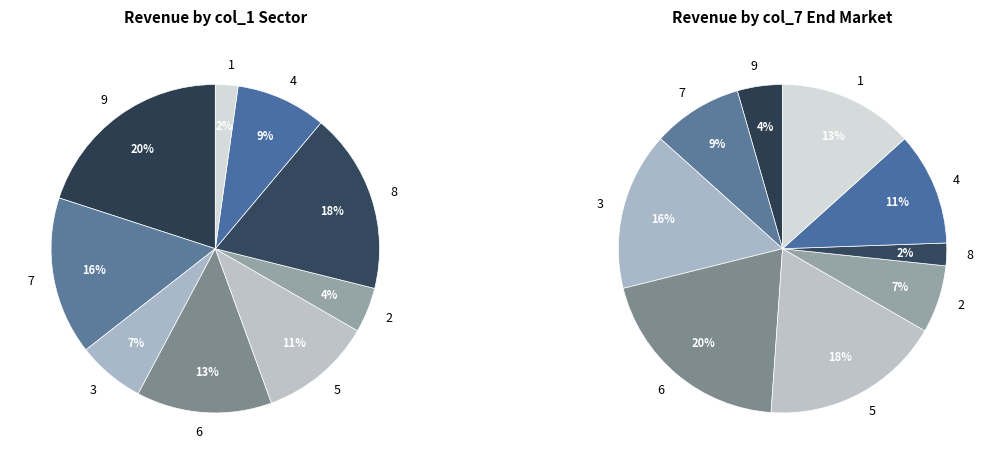

True or false: 7 accounts for 30% of the total.

False